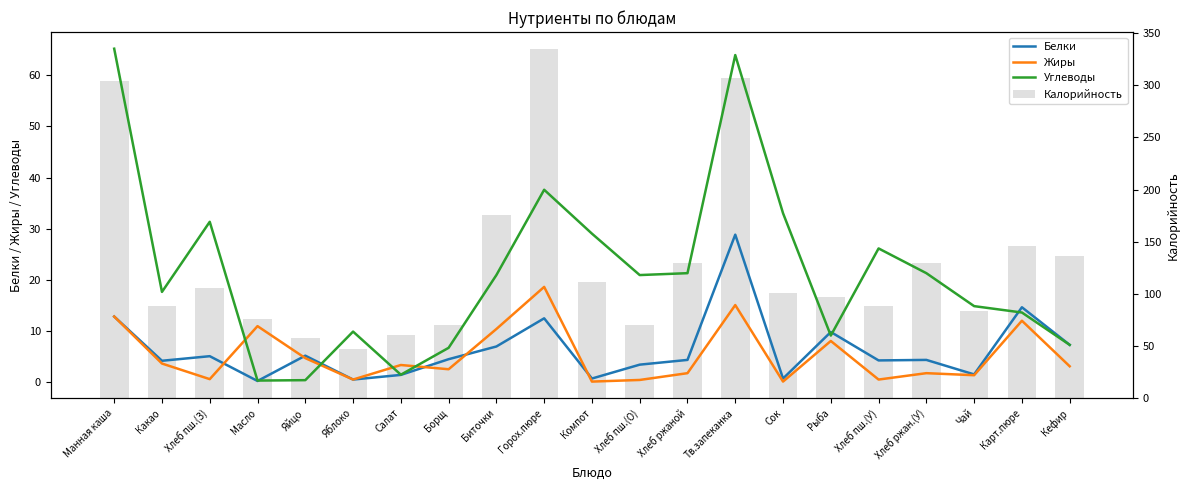

Which has a higher value, Хлеб ржан.(У) or Хлеб пш.(З)?

Хлеб пш.(З)